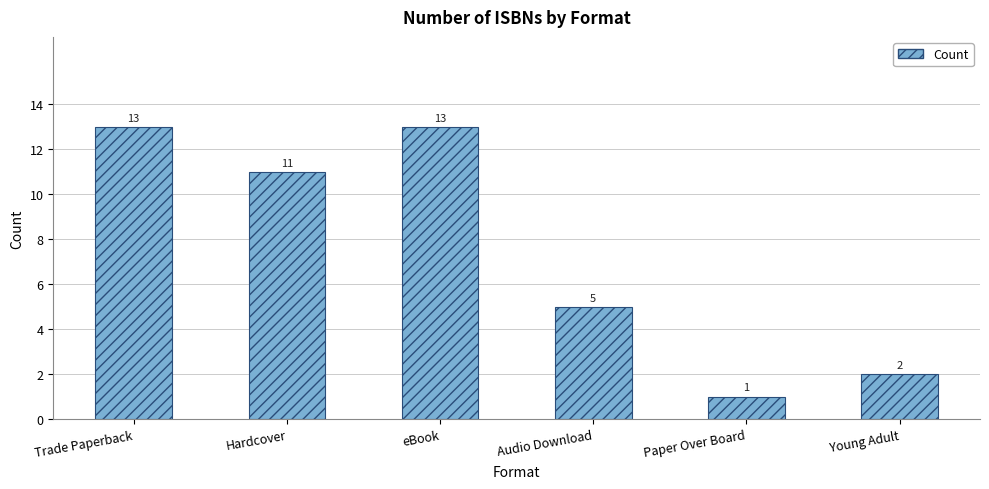

How many series are shown in this chart?

1